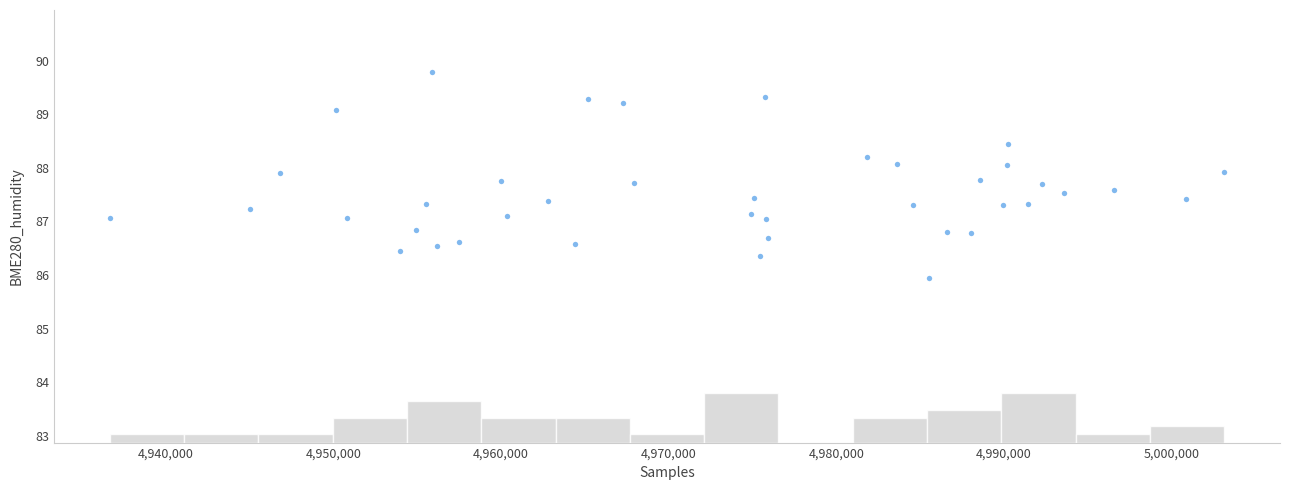

What is the range of X values (max minus min)?

66510.0